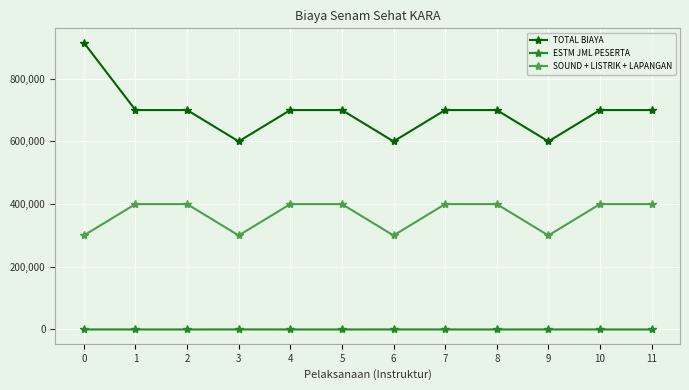

What is the value of the SOUND + LISTRIK + LAPANGAN point at the 5th from the left?

400000